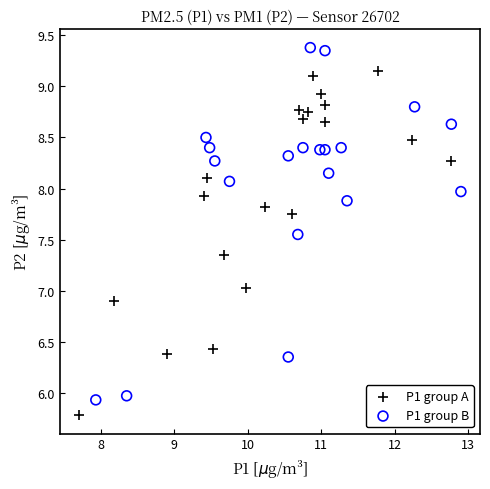

Which series reaches the maximum Y coordinate?

P1 group B